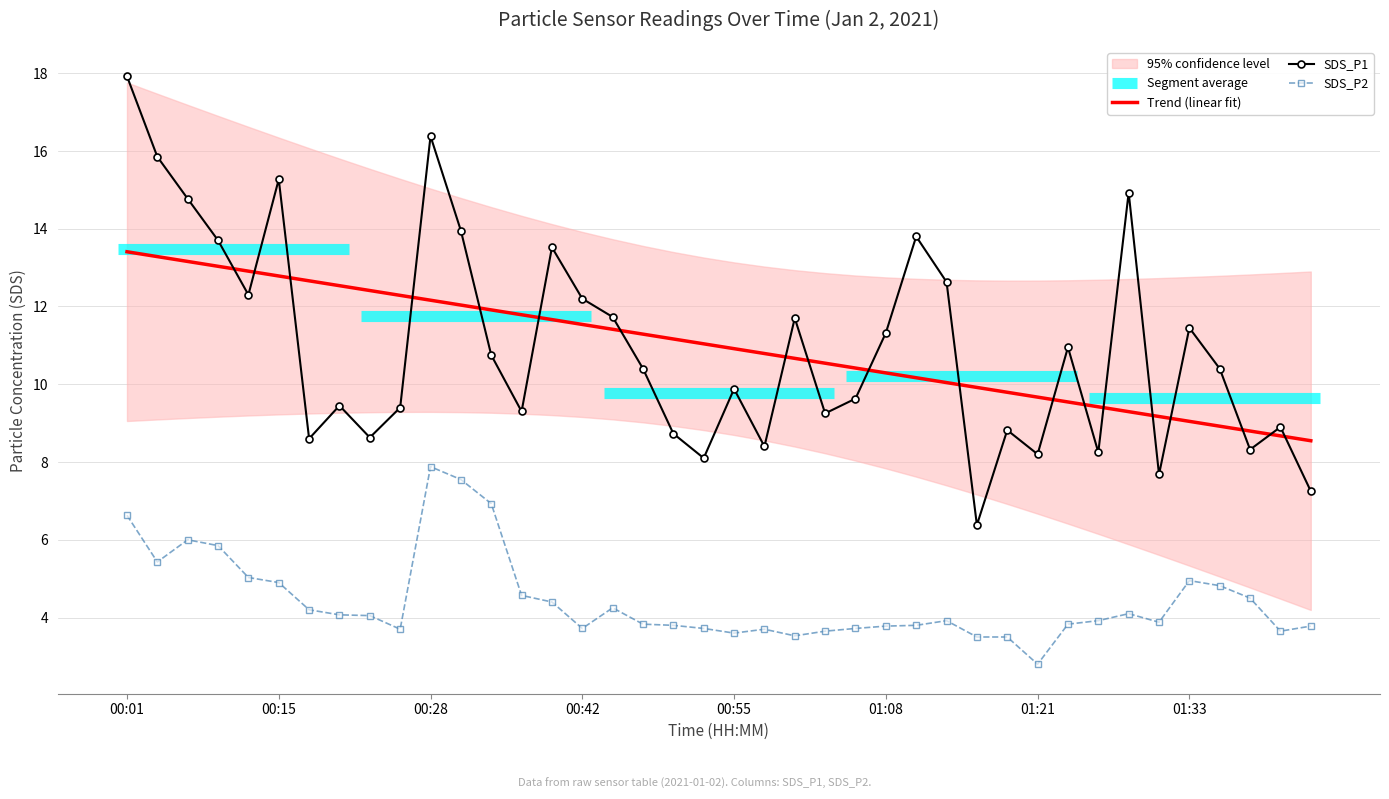

At how many categories does at least one series exceed 9?

27